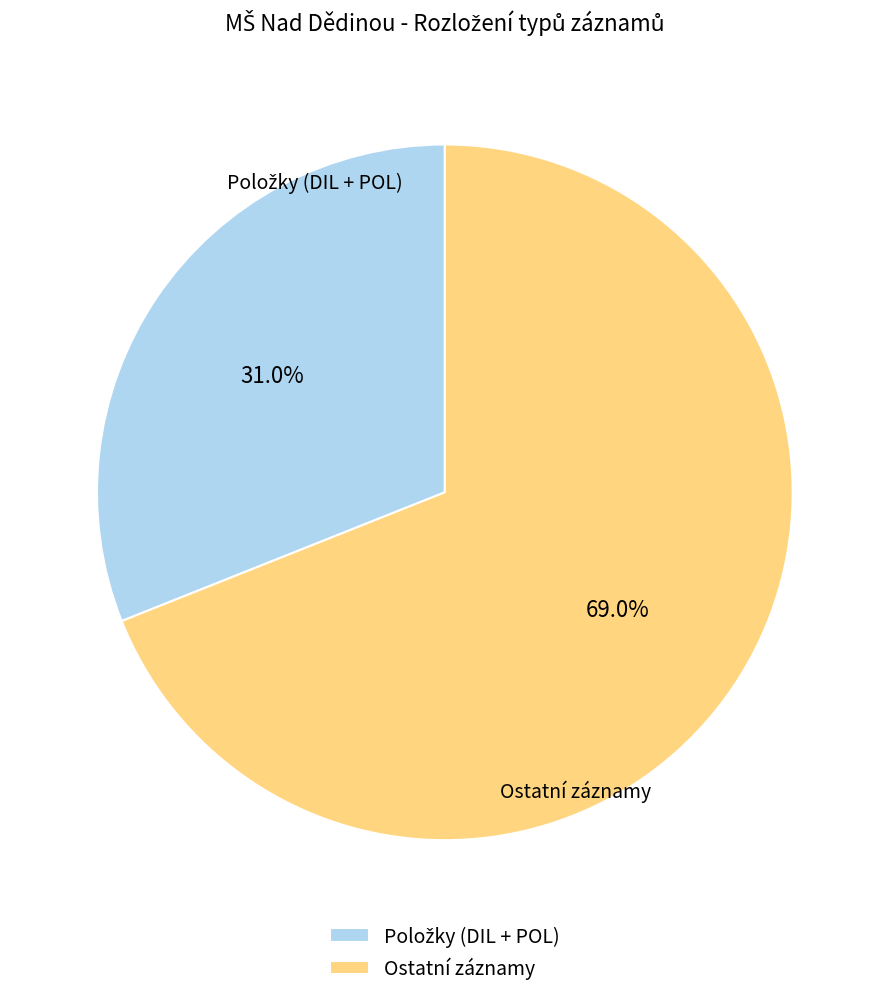

Which category has the biggest portion of the pie?

Ostatní záznamy